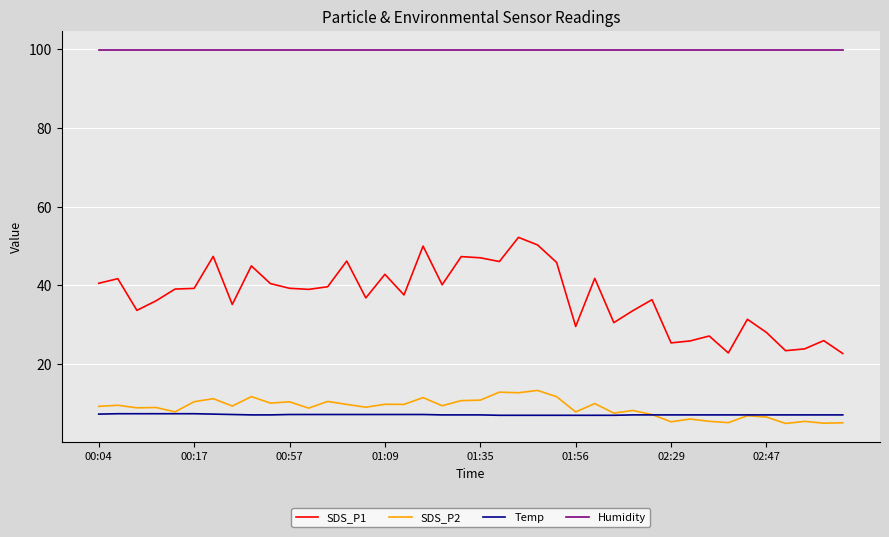

At how many categories does at least one series exceed 79?

40